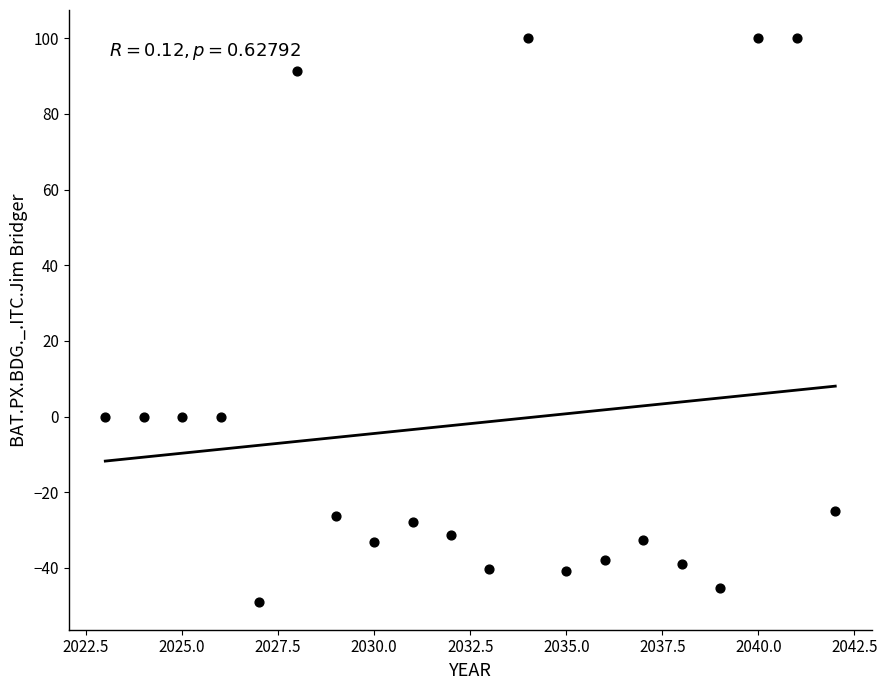

What is the range of Y values (max minus min)?

148.9